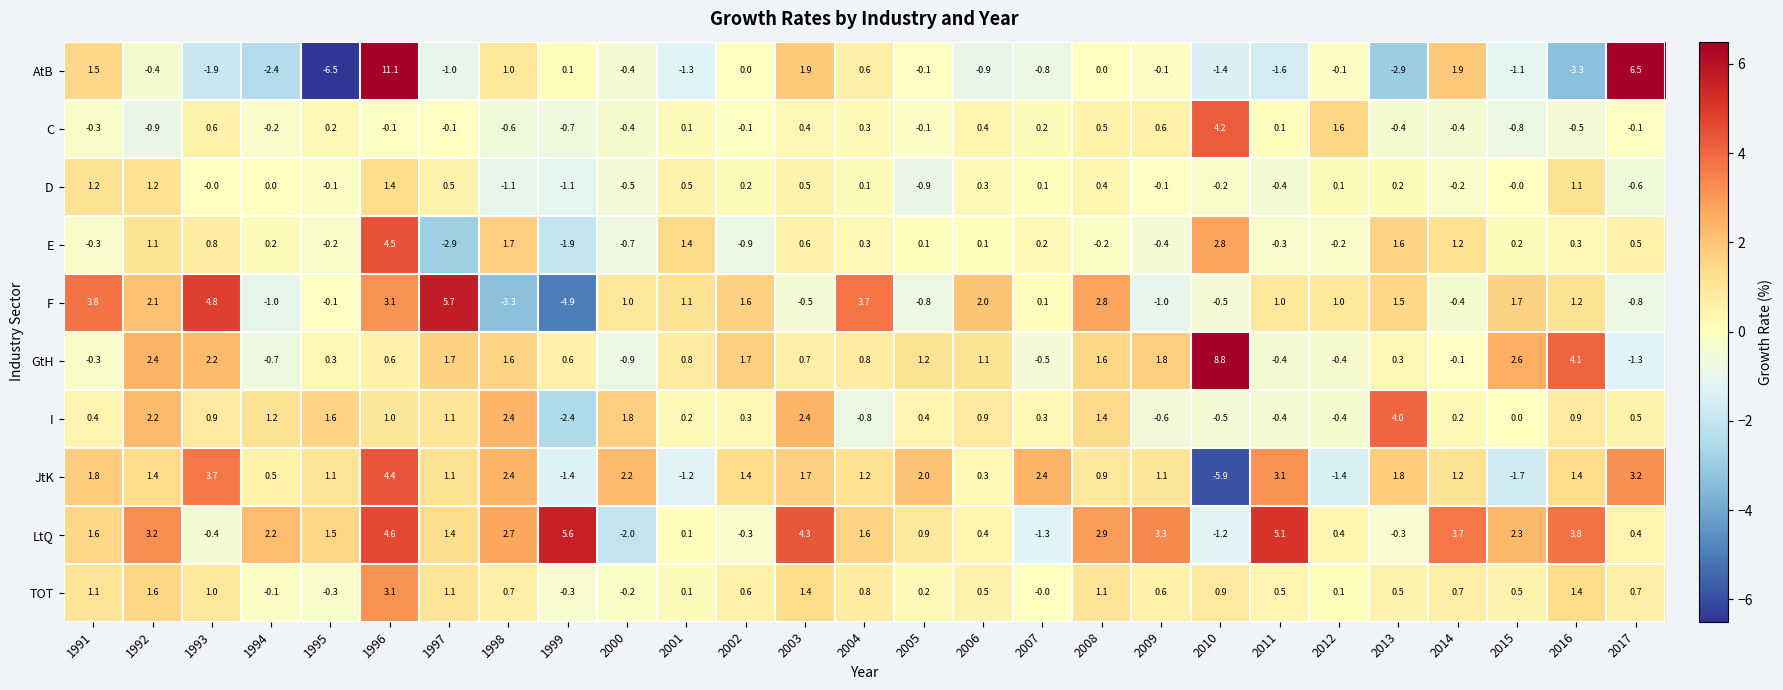

The value of JtK at 2016 is 1.4. True or false?

True